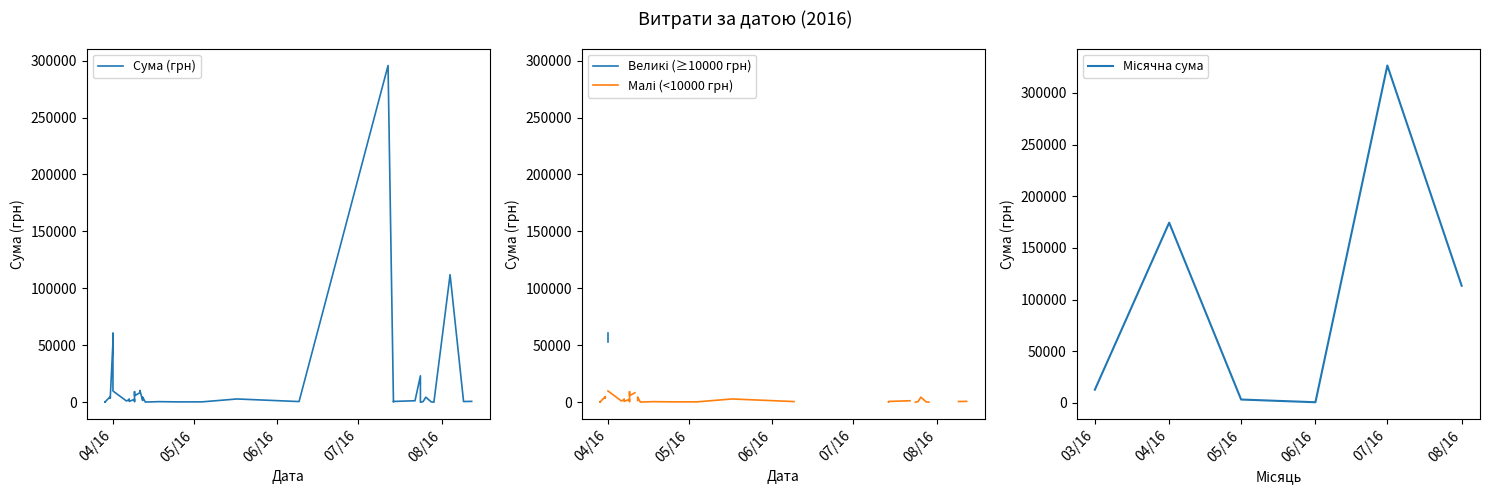

The value at 31.03.2016 is 6079.0. True or false?

False